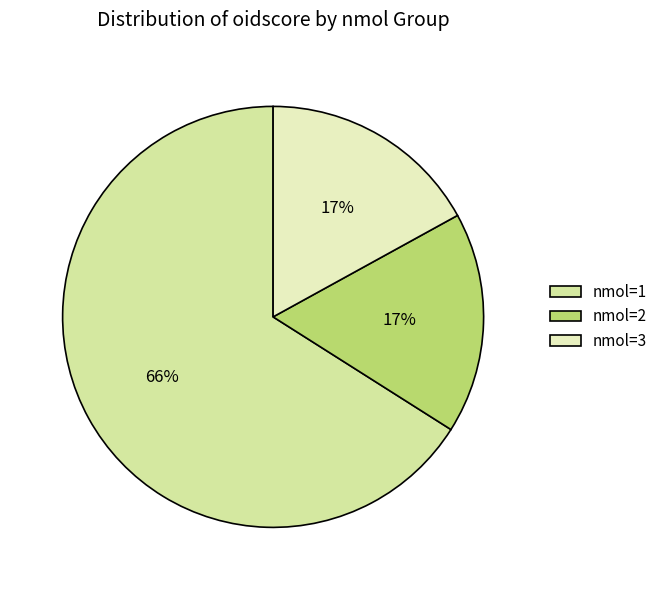

Is there any slice that represents more than half of the pie?

Yes